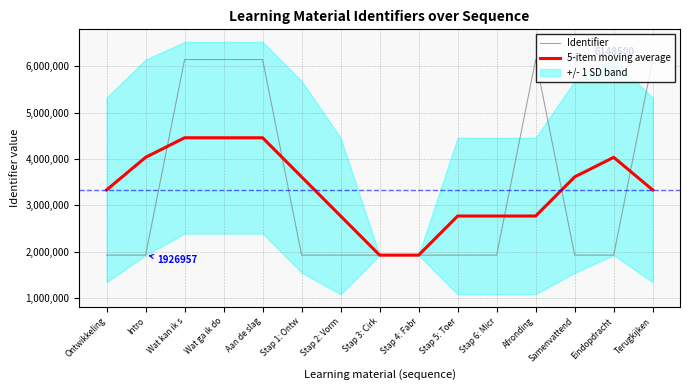

What is the approximate value of 5-item moving average at Stap 4: Fabr?

1926972.6